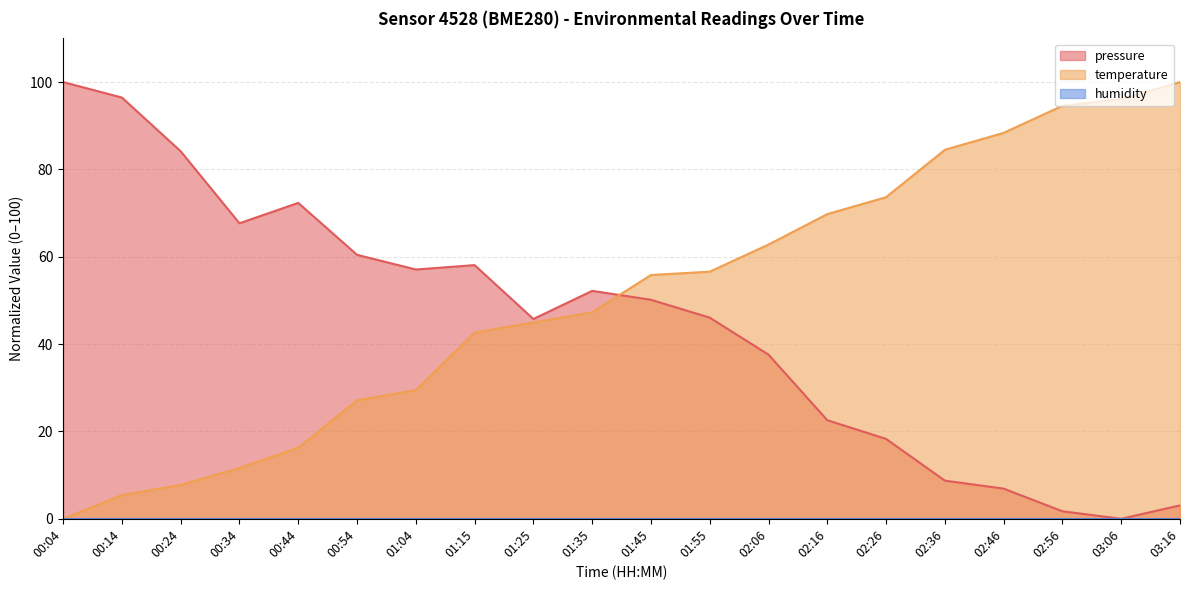

What is the label of the 13th point from the left?

02:06